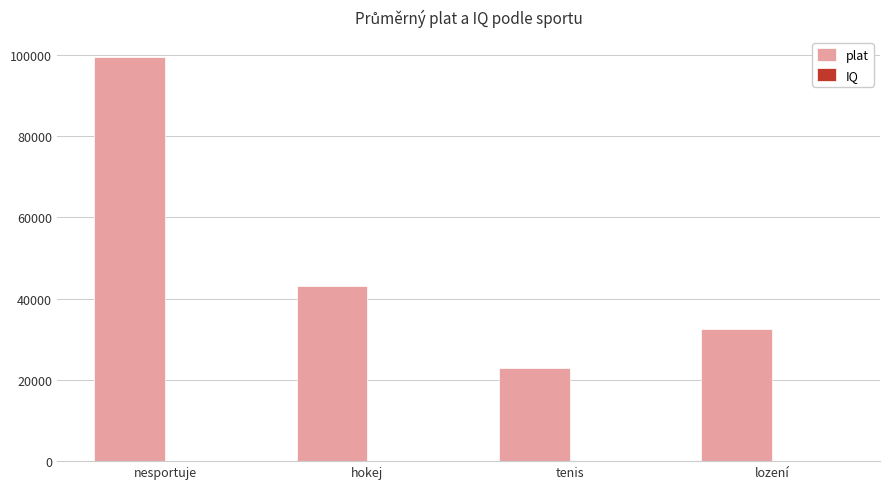

Which series has the largest total across all categories?

plat